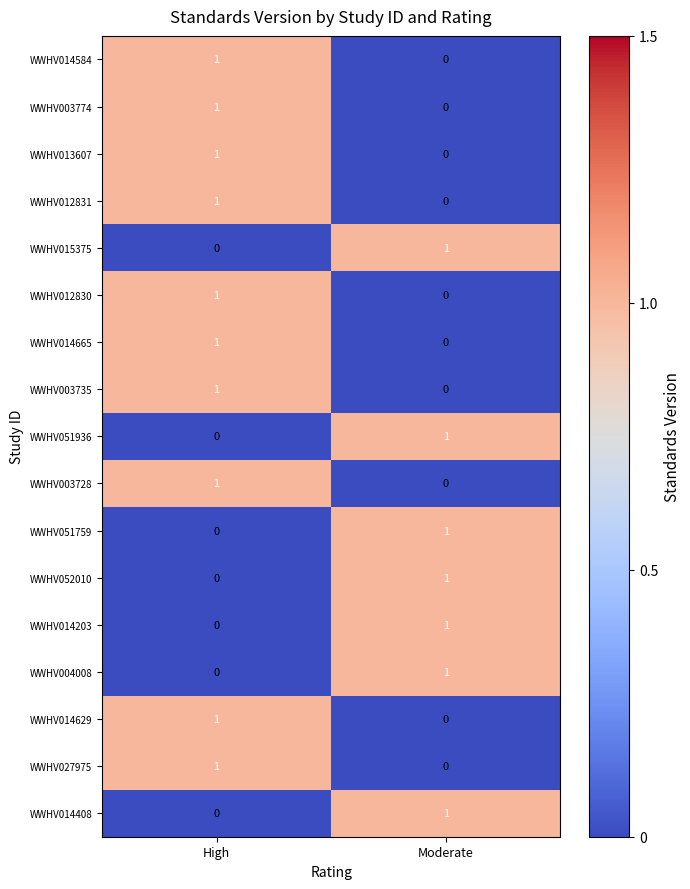

Rank the categories by WWHV014408 value from lowest to highest.

High, Moderate